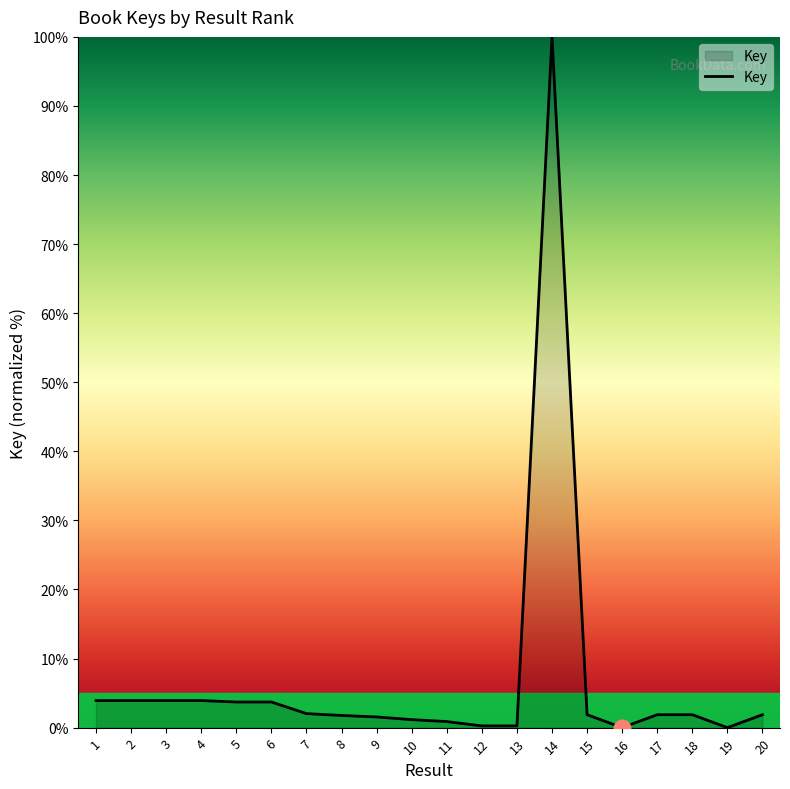

What is the maximum value shown in the chart?

100.0